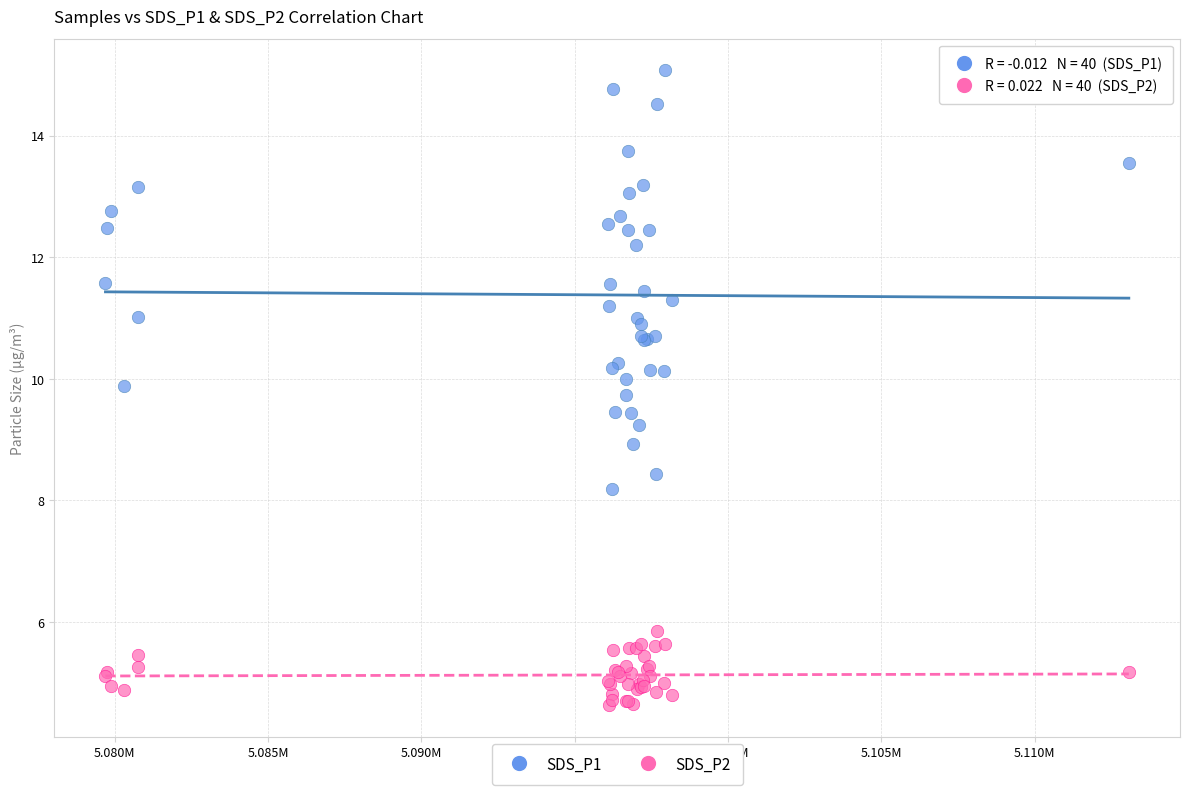

Which series contains the highest Y value?

SDS_P1